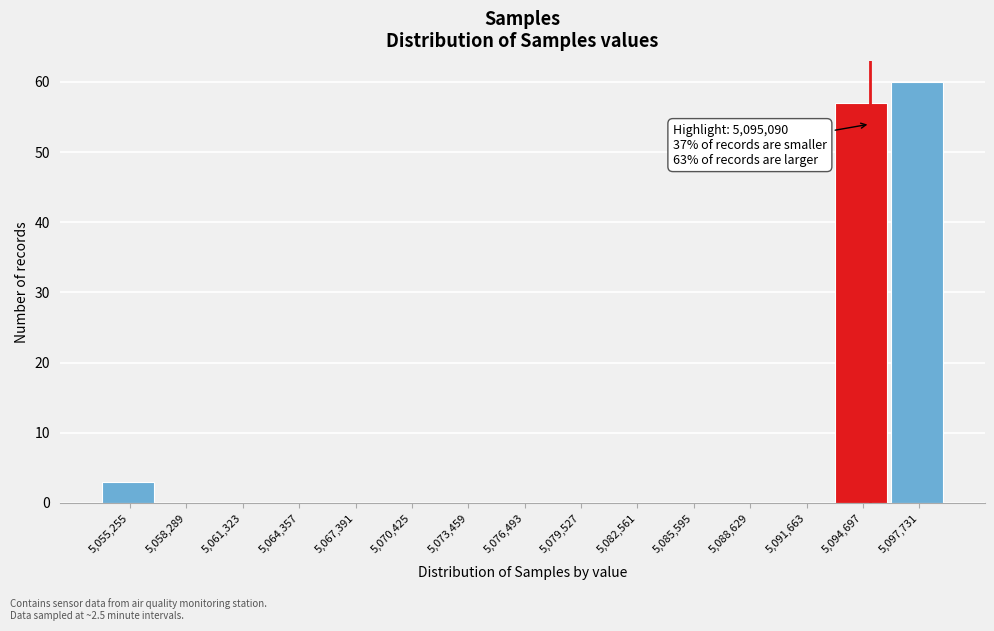

Which range on the x-axis has the tallest bar?

5096000 to 5099000